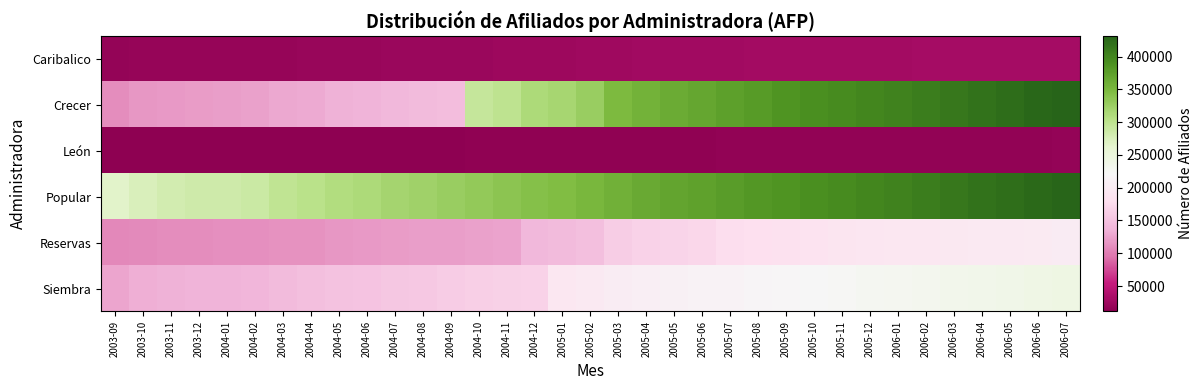

Which label corresponds to the smallest value in the chart?

2003-09